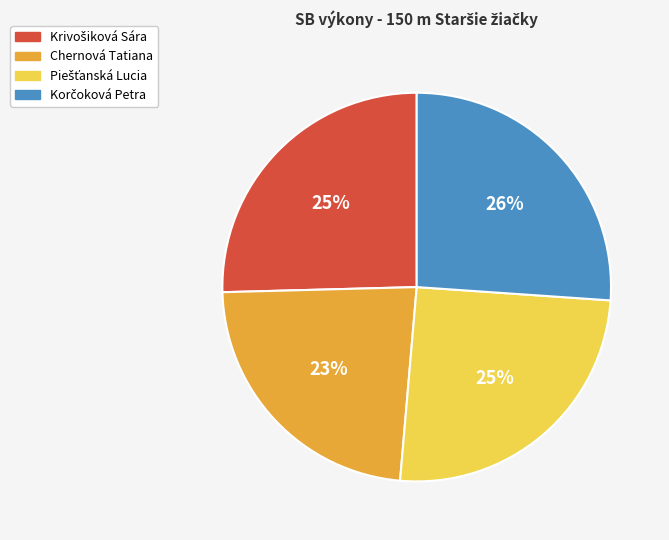

Which category has the smallest portion of the pie?

Chernová Tatiana